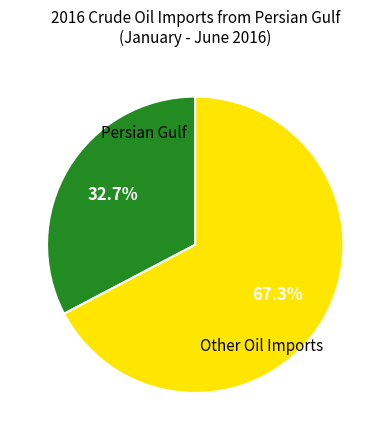

Is there any slice that represents more than half of the pie?

Yes